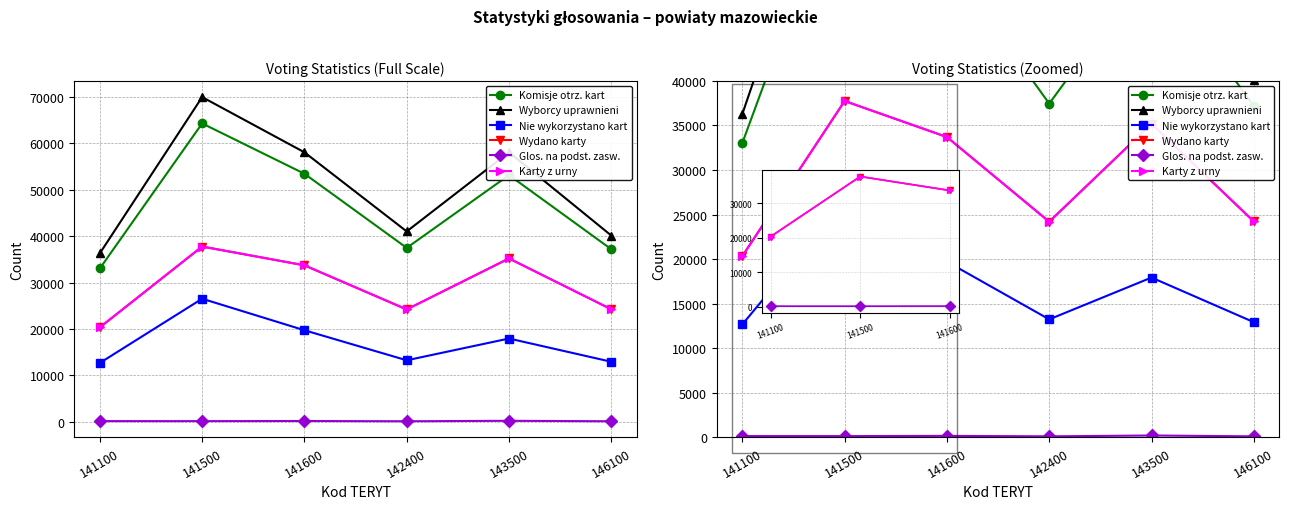

Reading right to left, extract all data points from this chart.

Komisje otrz. kart: 37160	53125	37451	53418	64253	33029
Wyborcy uprawnieni: 40107	58033	40997	58031	69921	36287
Nie wykorzystano kart: 12934	17939	13249	19718	26508	12684
Wydano karty: 24226	35184	24200	33700	37745	20344
Glos. na podst. zasw.: 125	221	126	177	152	157
Karty z urny: 24228	35180	24201	33695	37737	20343